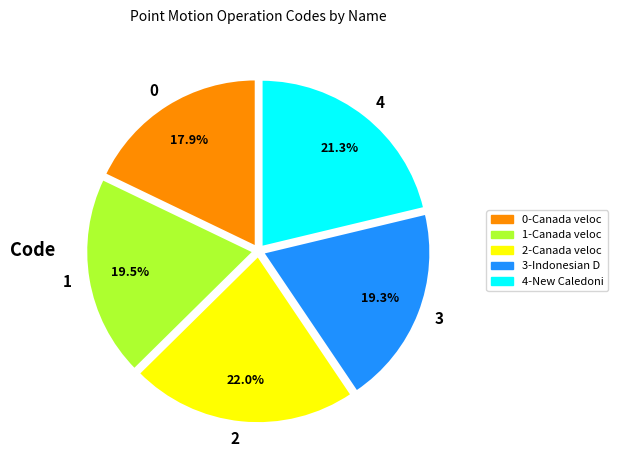

Does 1 represent more than half of the total?

No